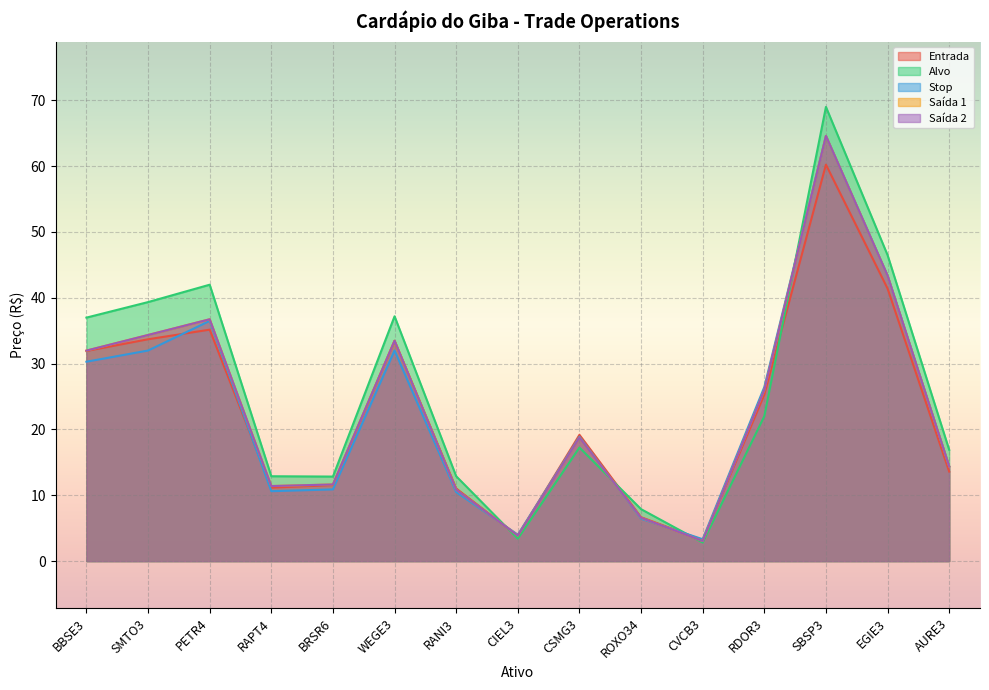

True or false: Saída 2 has more than 1 points higher than both neighbors.

True